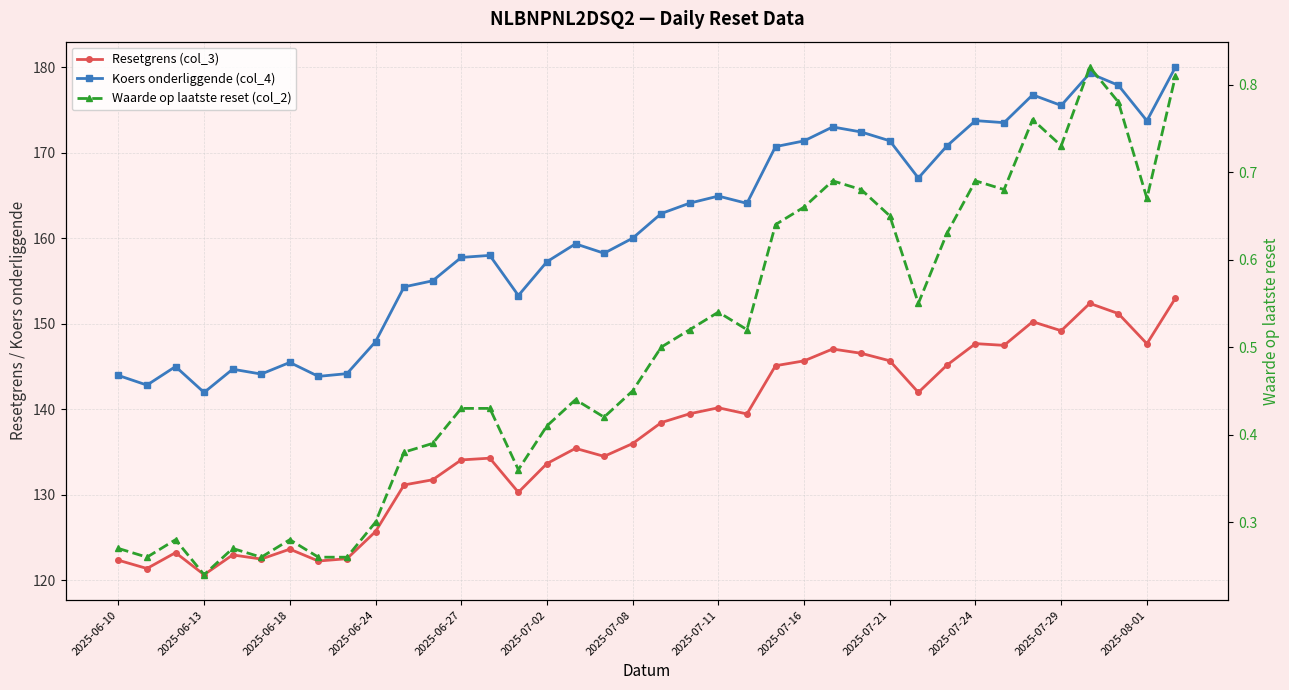

How many interior local peaks does the Koers onderliggende (col_4) series have?

10